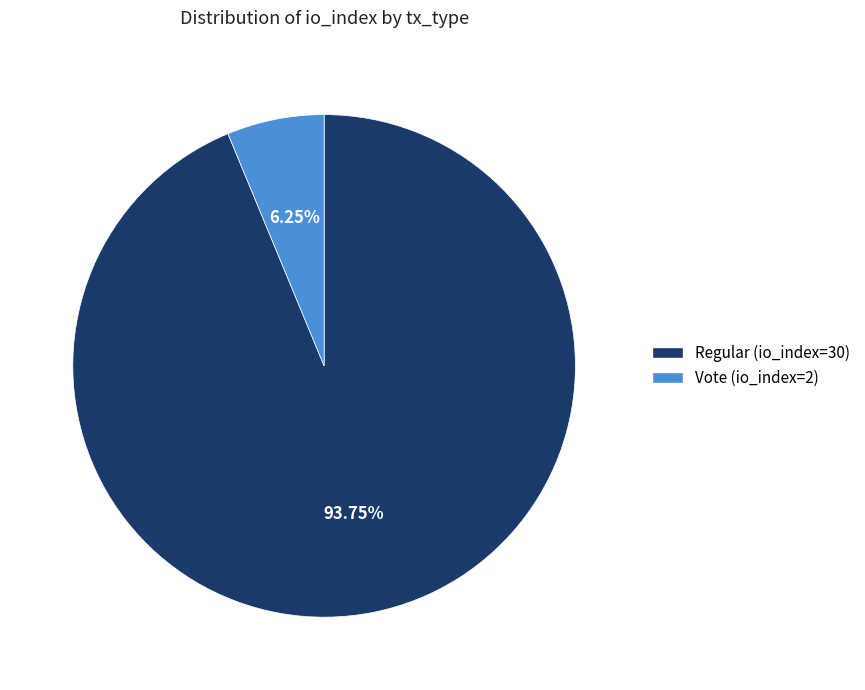

Count the number of slices in the pie.

2